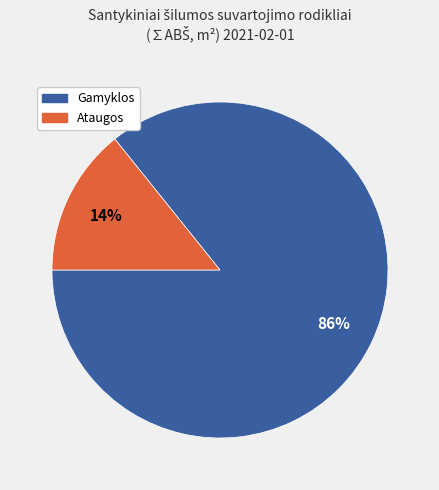

What is the smallest slice in the pie chart?

Ataugos